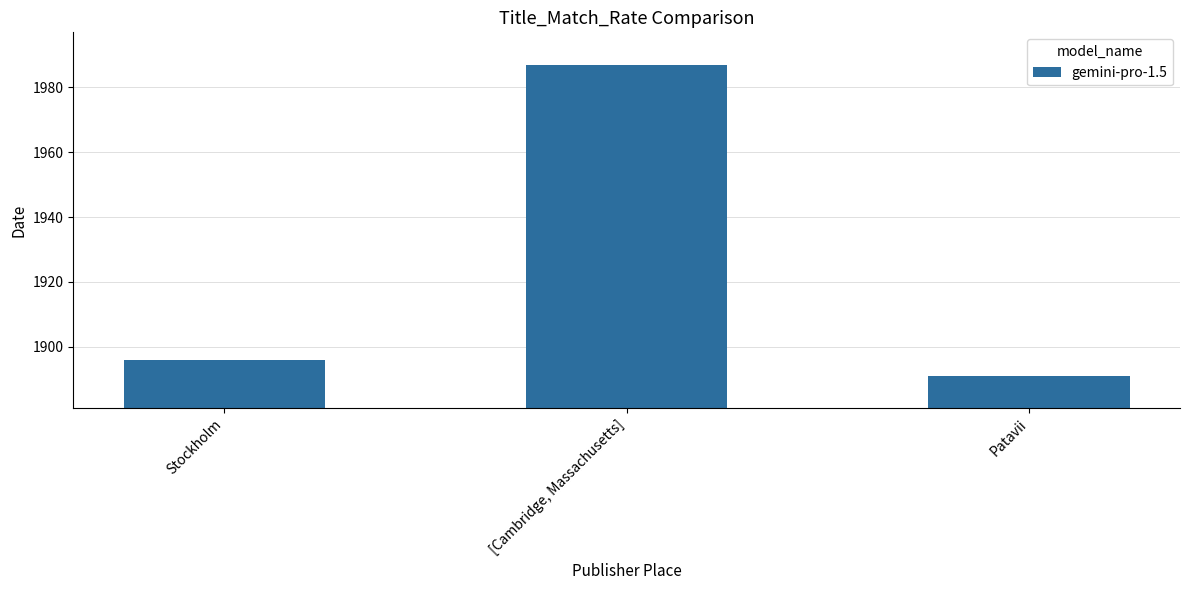

What is the maximum value shown in the chart?

1987